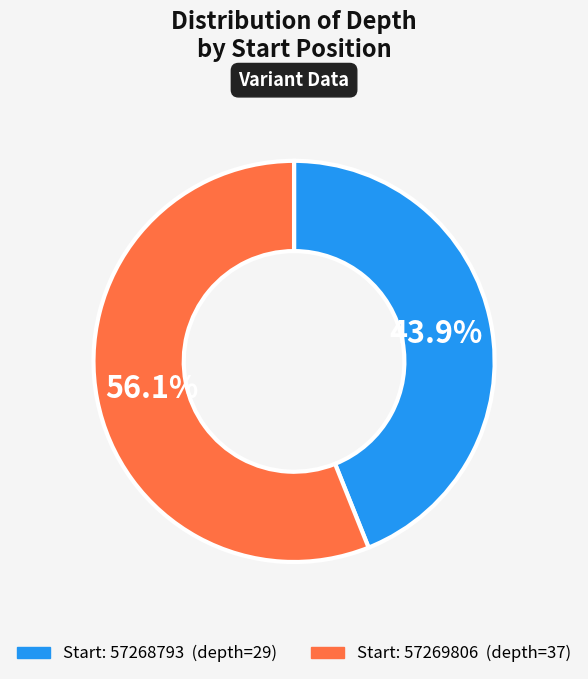

Count the number of slices in the pie.

2